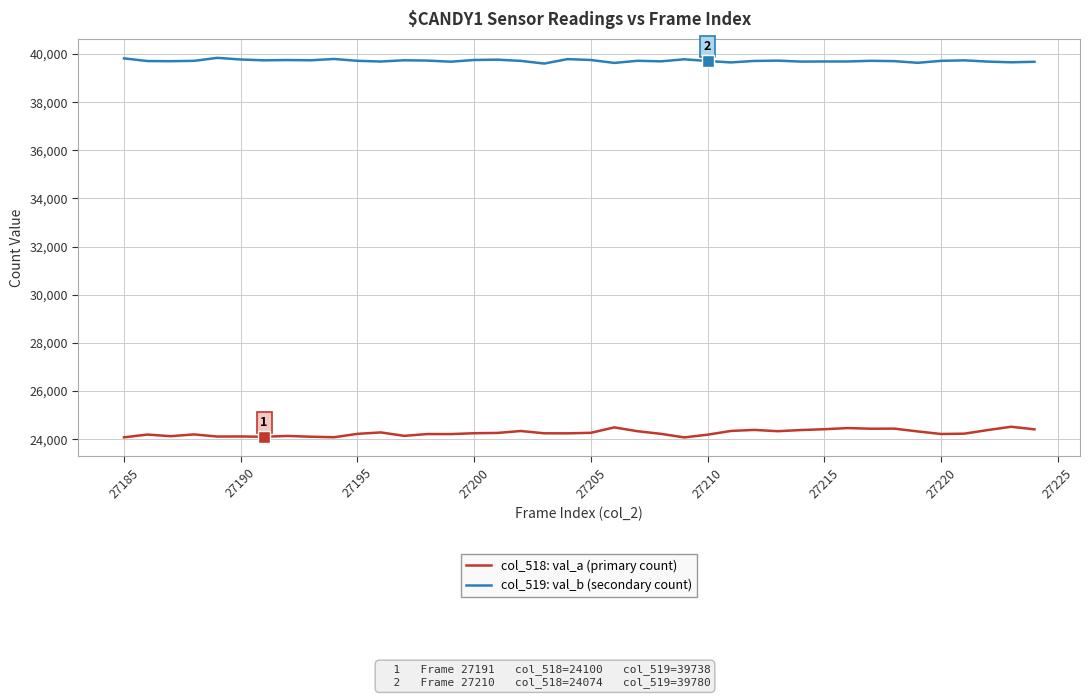

List the series in order of their overall mean, highest first.

col_519: val_b (secondary count), col_518: val_a (primary count)